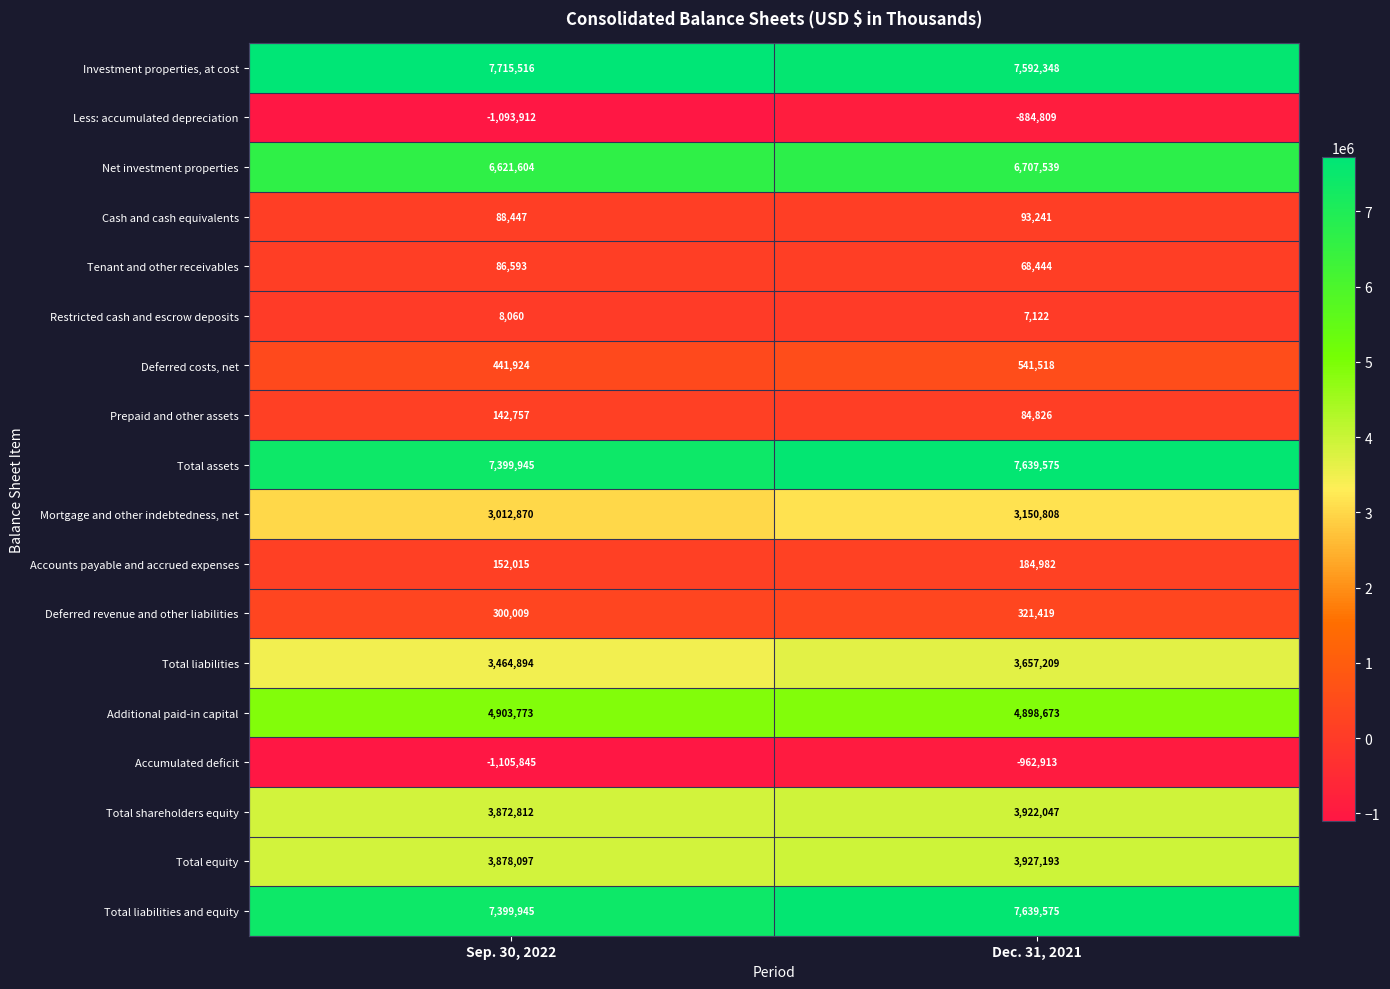

What is the difference between the Net investment properties values at Sep. 30, 2022 and Dec. 31, 2021?

85935